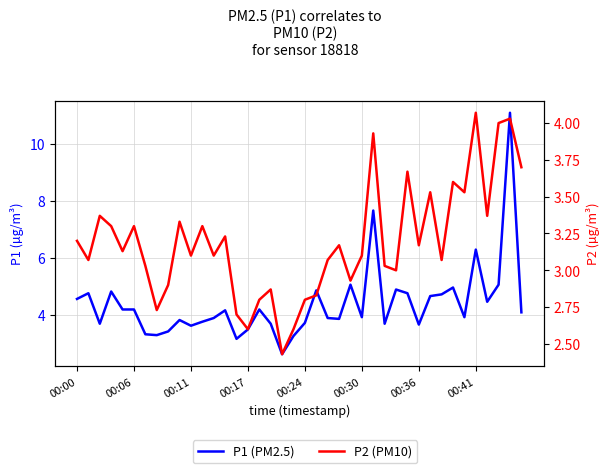

At how many categories does at least one series exceed 5?

5